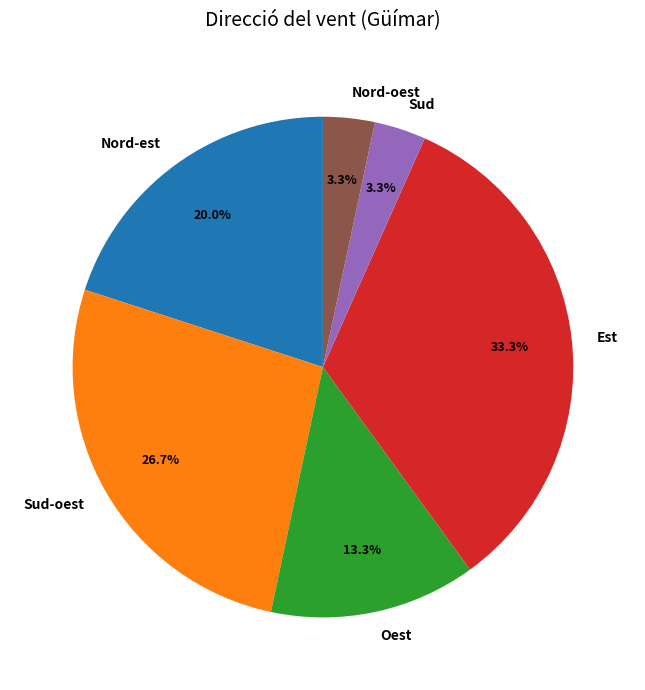

Combined, what portion of the pie is Sud-oest and Nord-oest?

30.0%